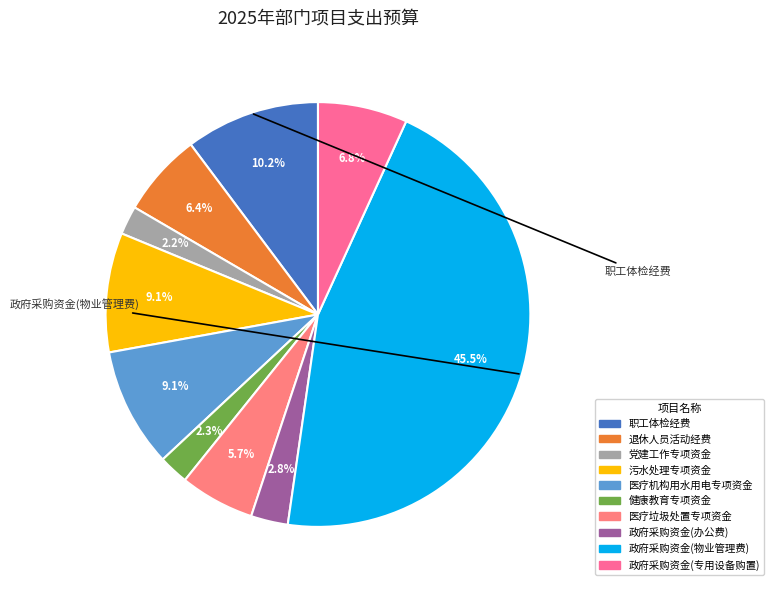

Between 党建工作专项资金 and 污水处理专项资金, which is larger?

污水处理专项资金